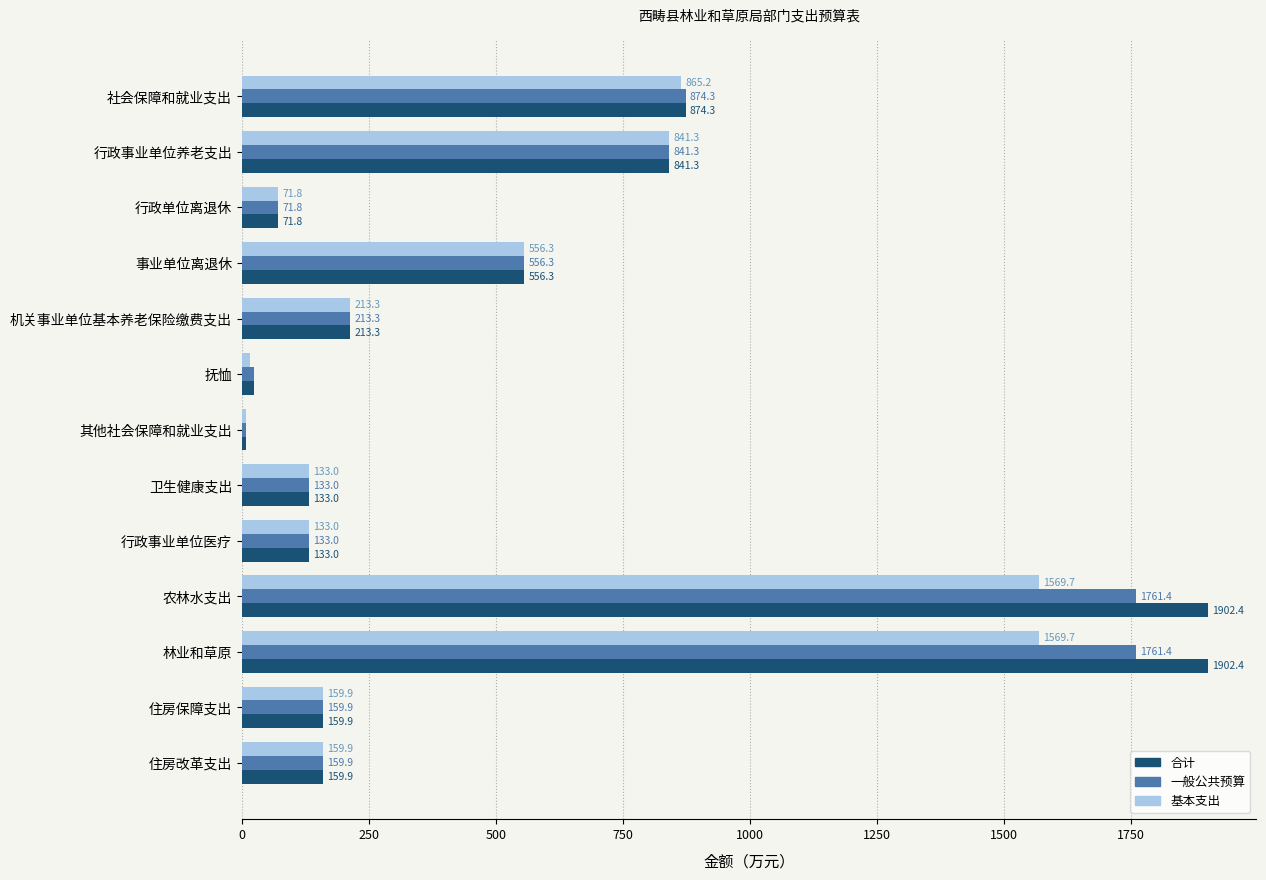

At how many categories does at least one series exceed 559?

4